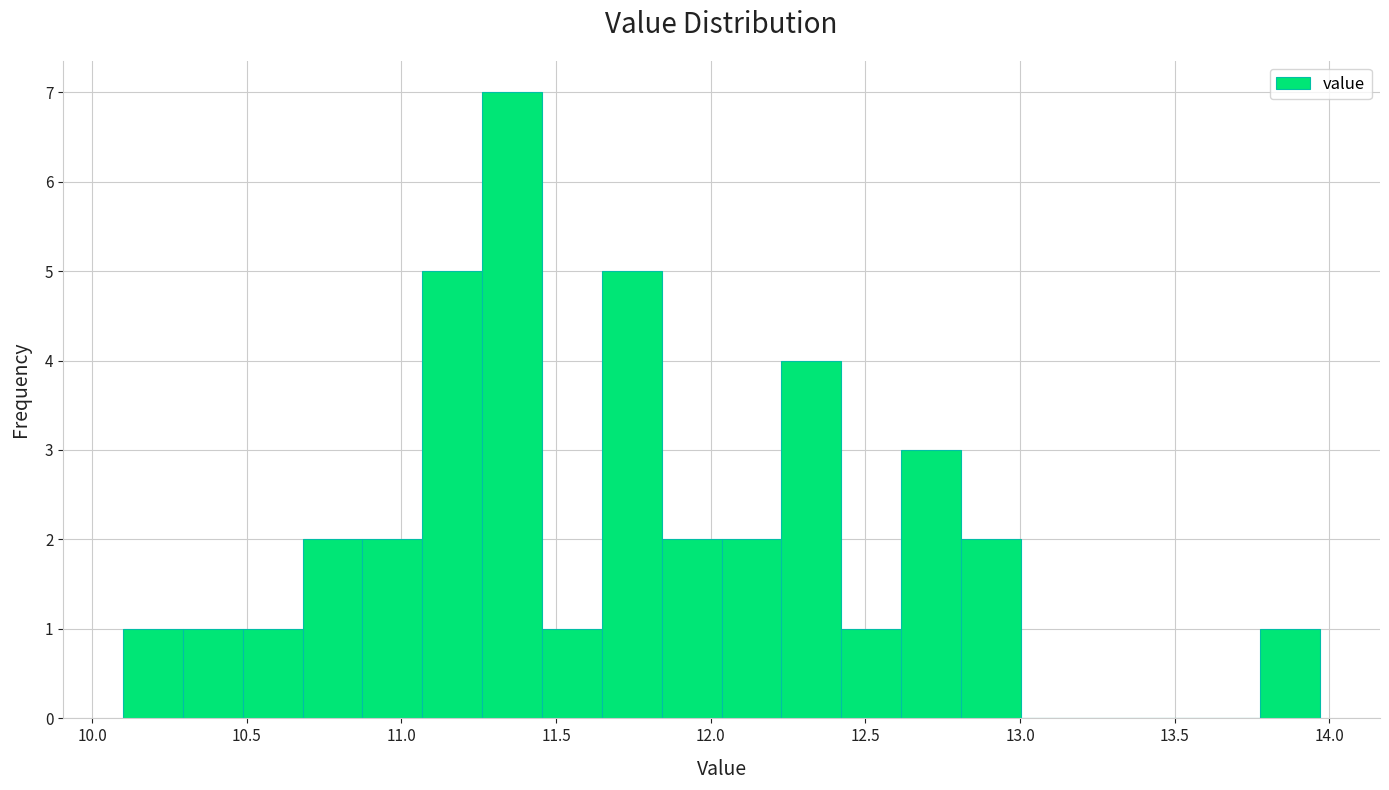

Read against the x-axis, roughly where is the centre of the tallest bar?

11.35